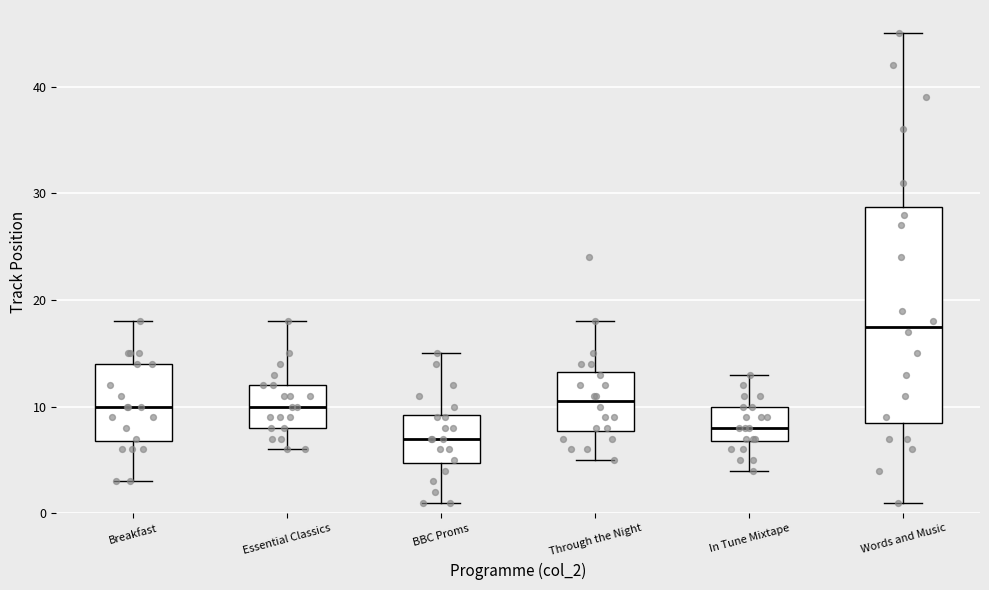

Reading left to right, read every box against the y-axis: the position of its median line, the range the box covers, and the ends of its whiskers. The values are not printed on the chart, so give them approximately, as read against the axis.

Breakfast: median 10, box 7 to 14, whiskers 3 to 18
Essential Classics: median 10, box 8 to 12, whiskers 6 to 18
BBC Proms: median 7, box 5 to 9, whiskers 1 to 15
Through the Night: median 11, box 8 to 13, whiskers 5 to 18
In Tune Mixtape: median 8, box 7 to 10, whiskers 4 to 13
Words and Music: median 18, box 9 to 29, whiskers 1 to 45